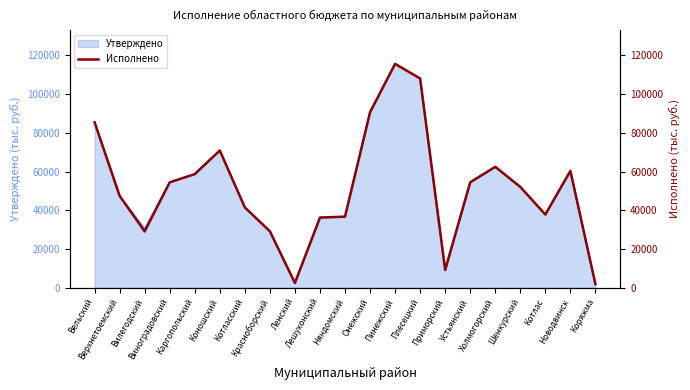

How many interior local valleys (lower than both neighbors) does the data have?

4